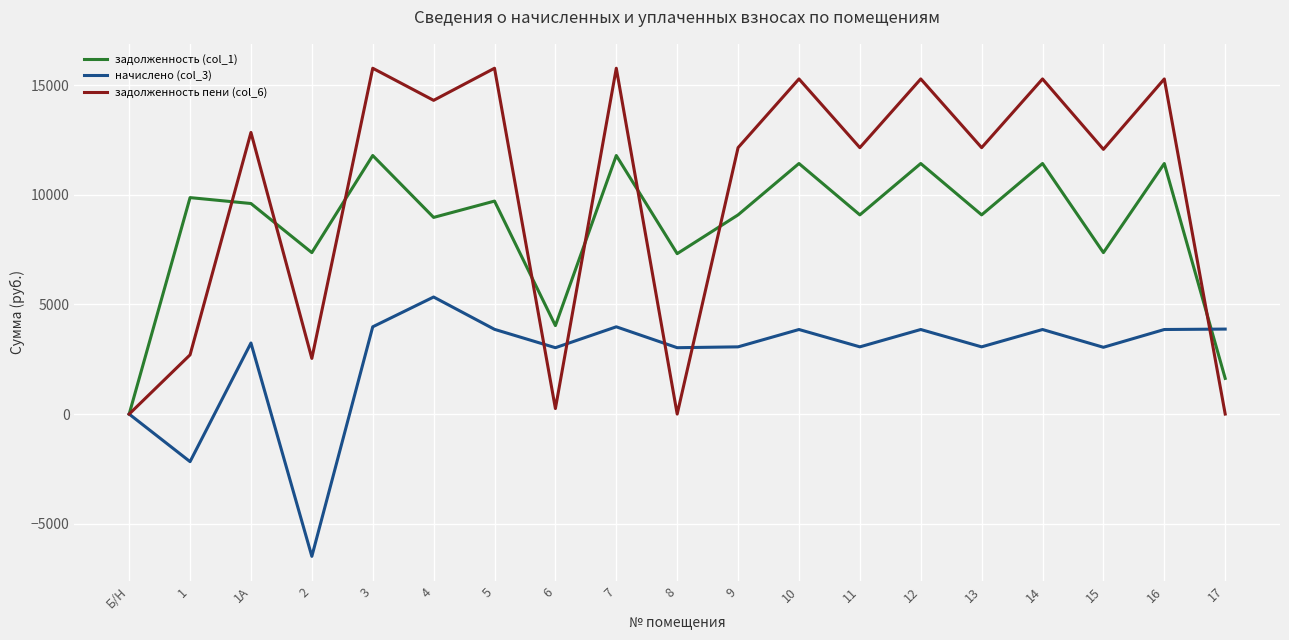

Which series has the largest range (max minus min)?

задолженность пени (col_6)